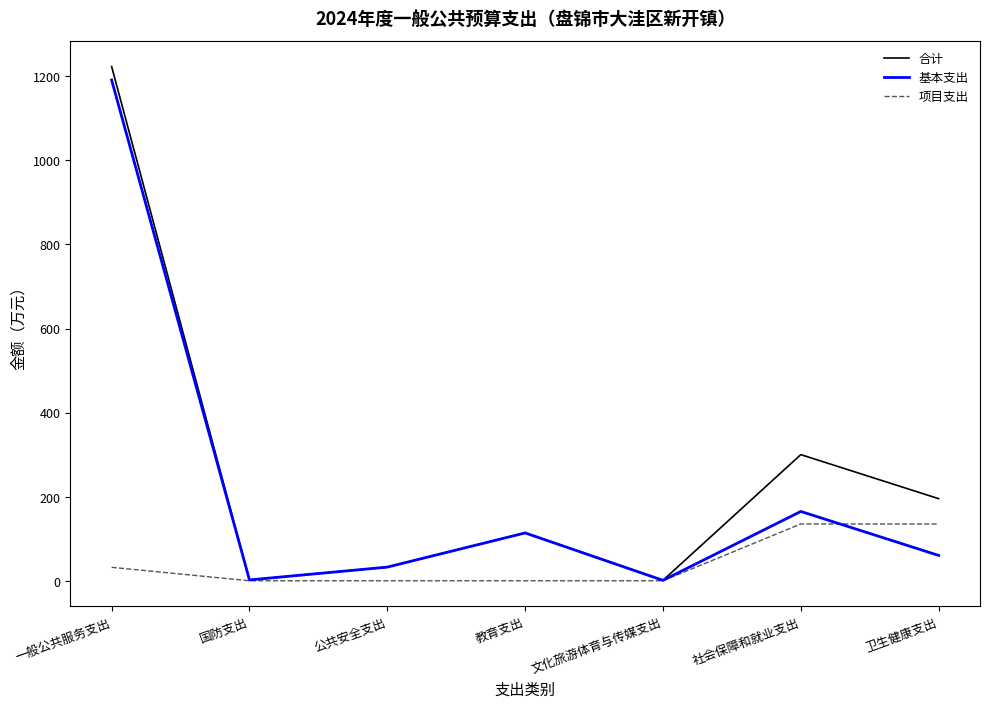

What is the greatest value displayed?

1223.3